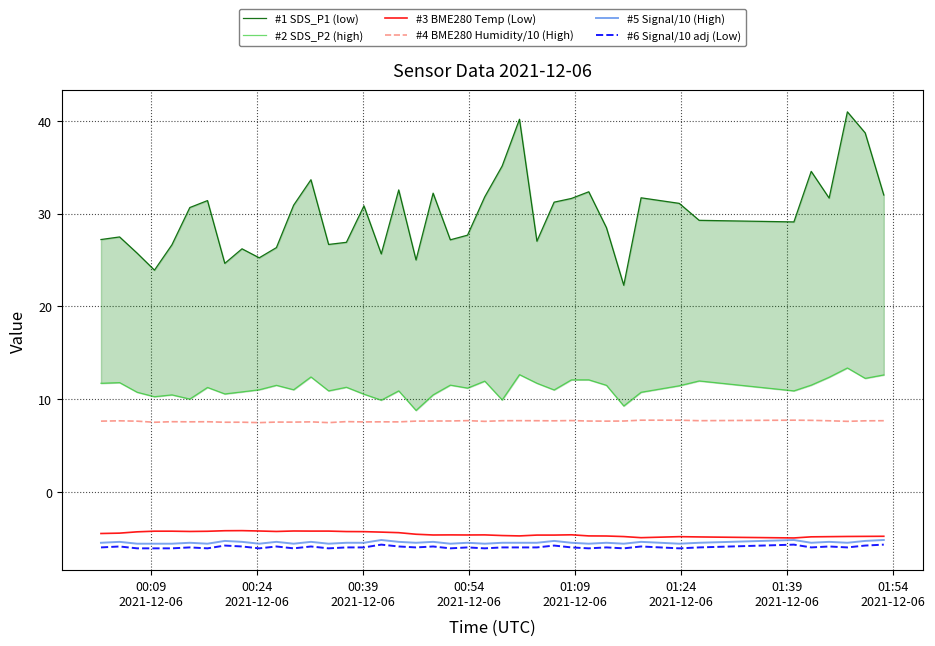

Rank the series by their maximum value, from highest to lowest.

#1 SDS_P1 (low), #2 SDS_P2 (high), #4 BME280 Humidity/10 (High), #3 BME280 Temp (Low), #5 Signal/10 (High), #6 Signal/10 adj (Low)